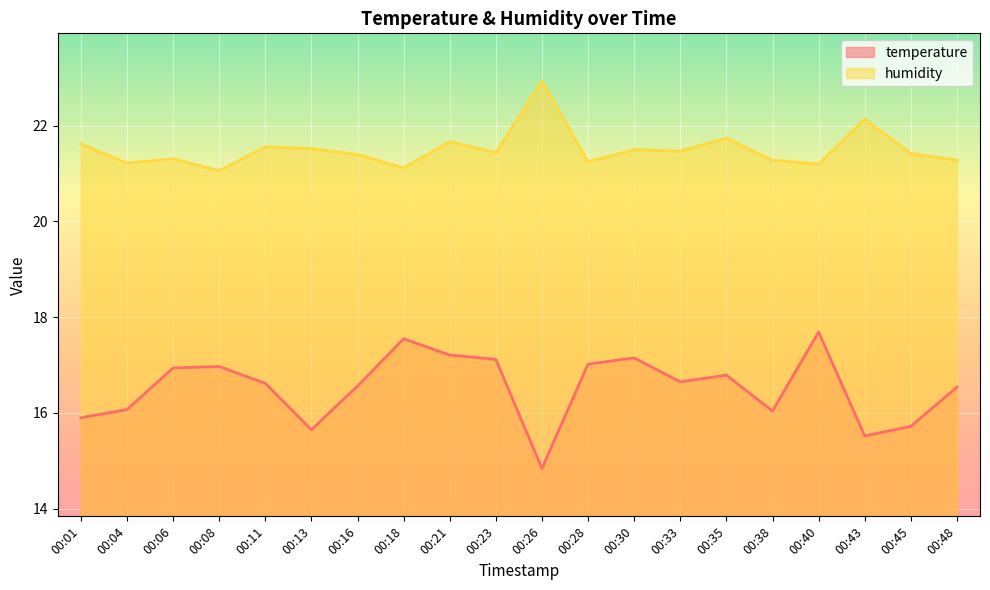

True or false: temperature has more than 0 points higher than both neighbors.

True